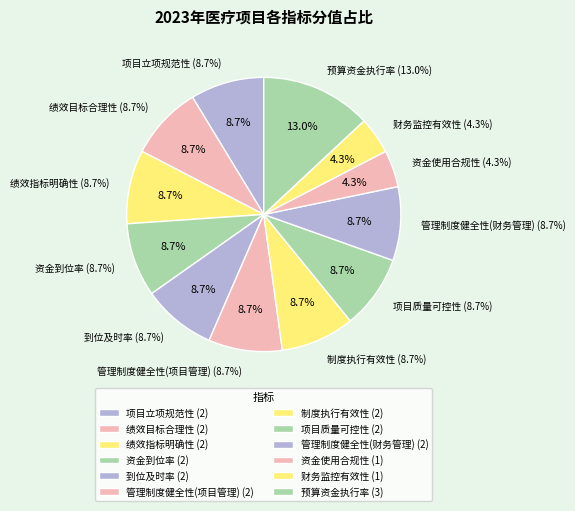

Is the sum of 绩效目标合理性 and 绩效指标明确性 greater than half?

No